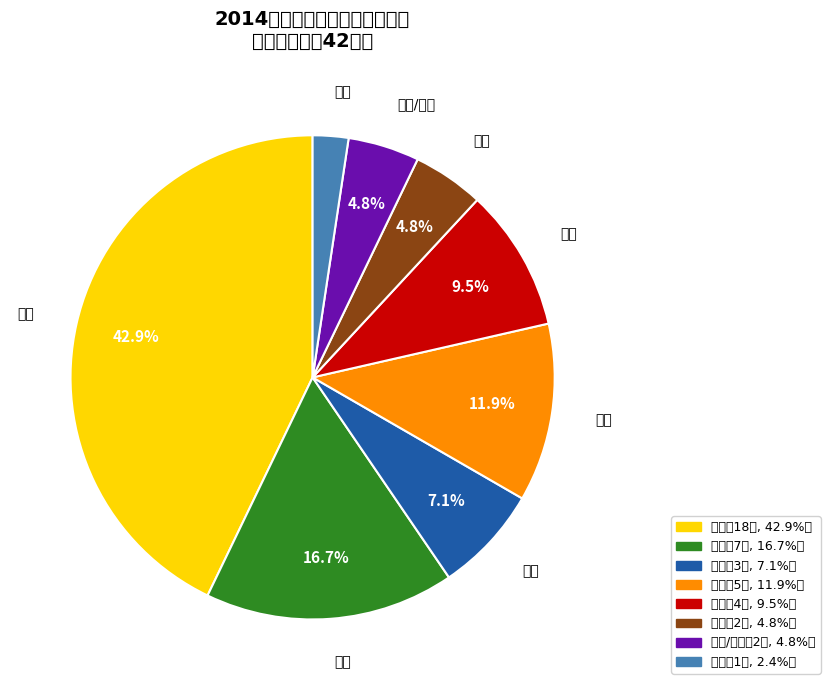

Which category has the biggest portion of the pie?

社发